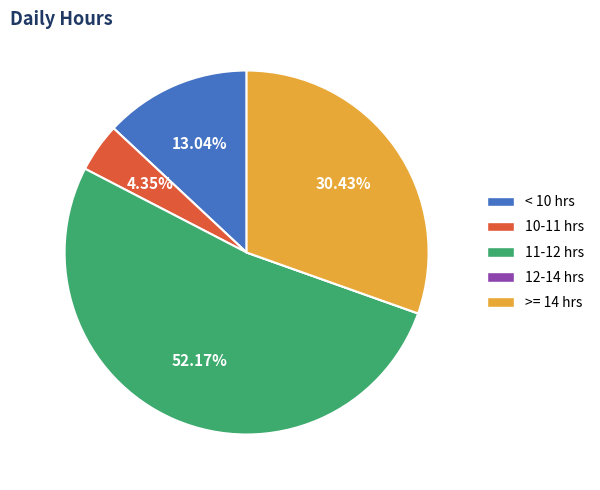

Which slice is the largest?

11-12 hrs